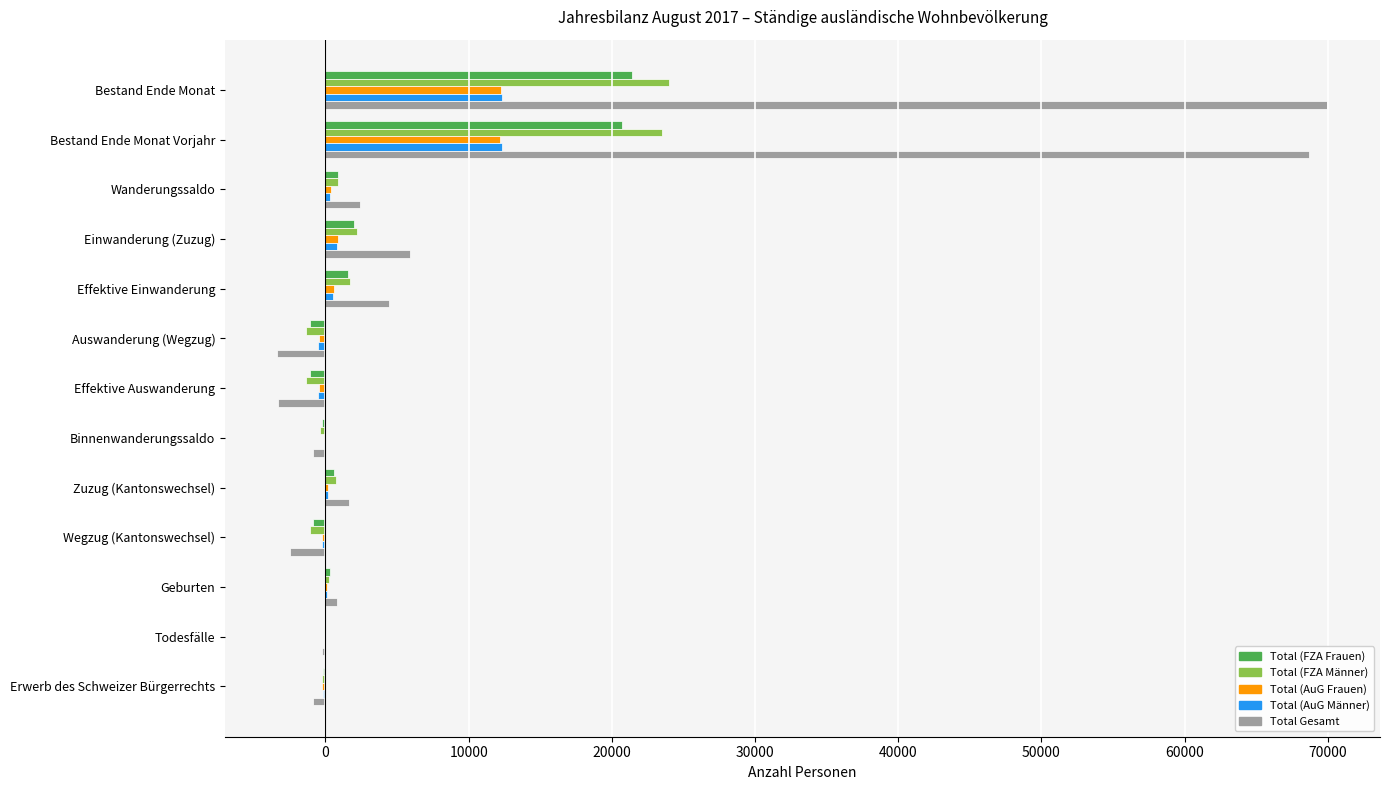

Count the number of data series in this chart.

5